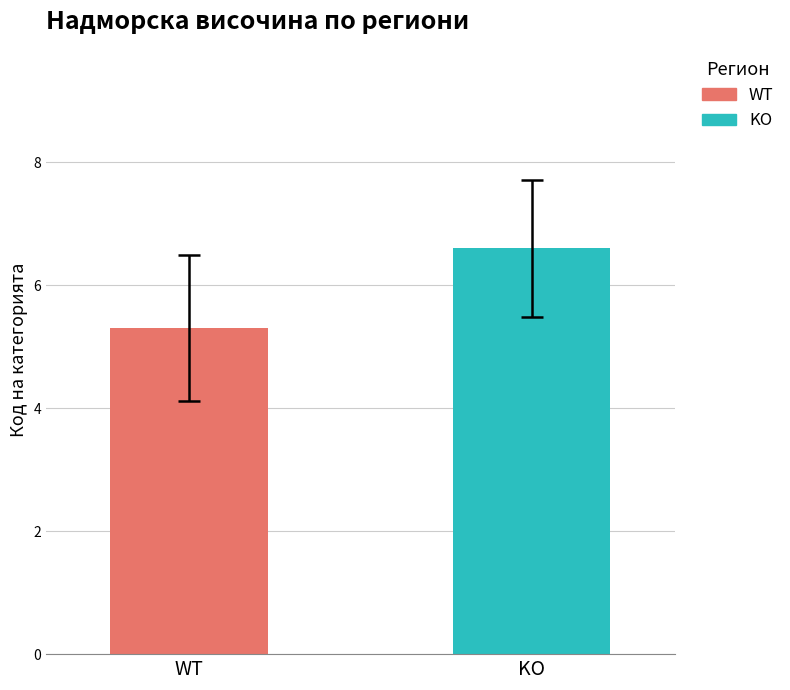

What is the maximum value for WT?

5.3